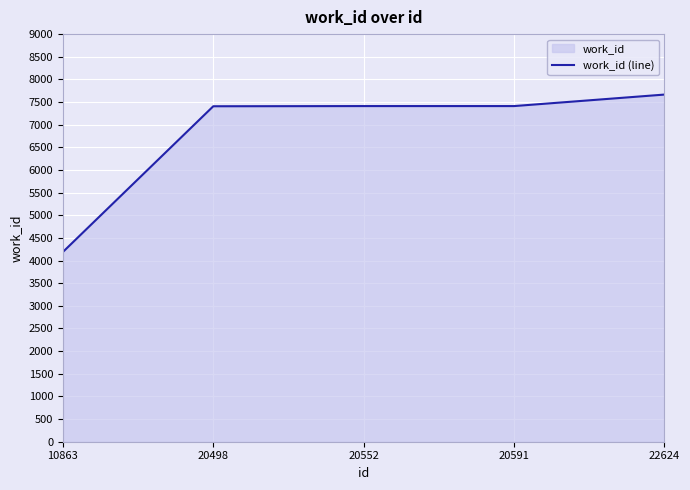

Which category has the lowest value across all series?

10863